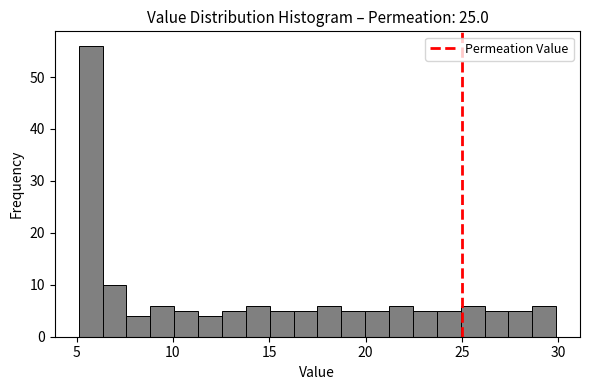

Read against the x-axis, roughly where is the centre of the tallest bar?

5.5